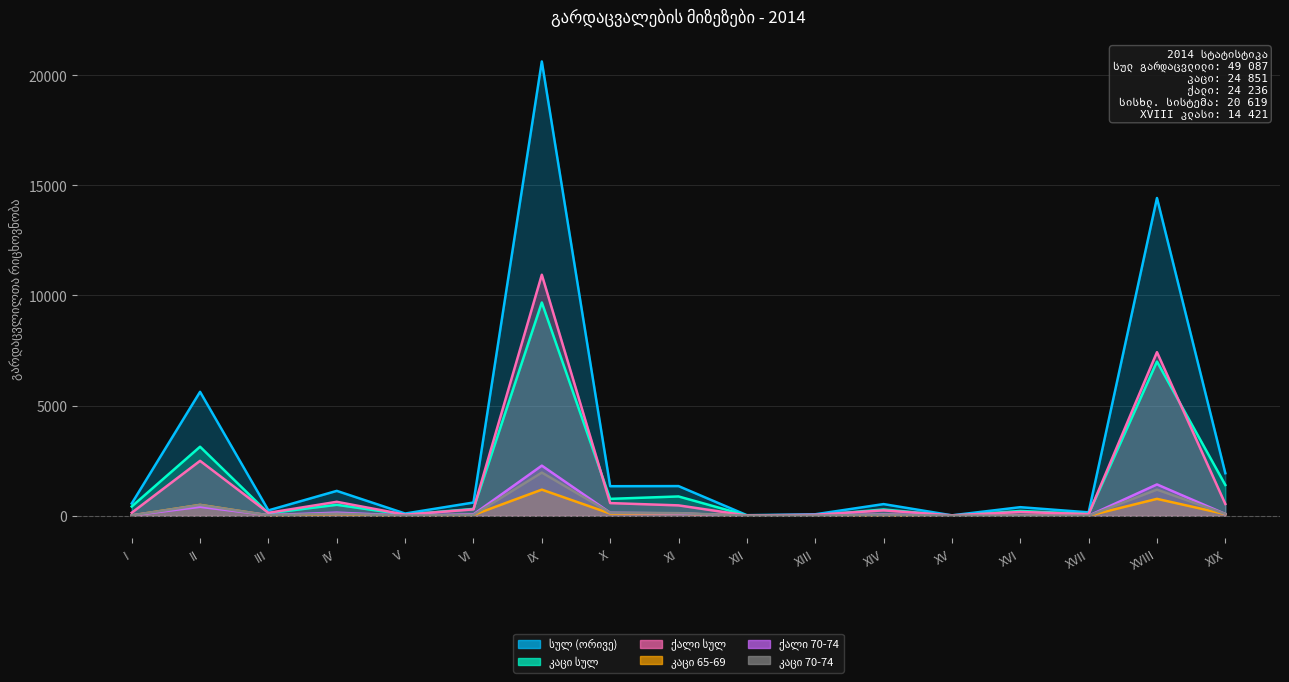

What is the label of the 10th point from the right?

X